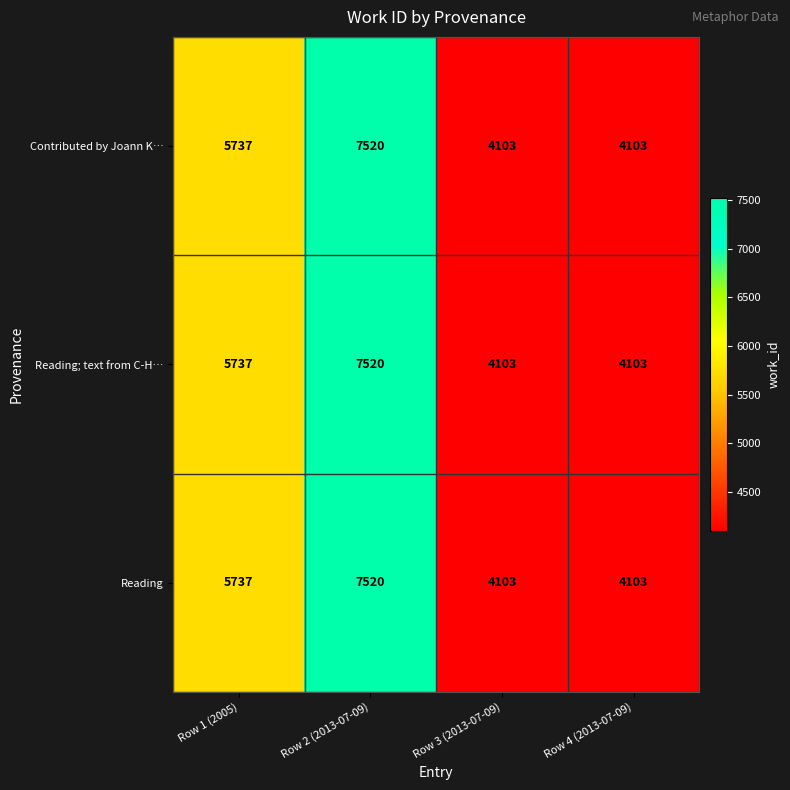

What is the difference between the maximum and second lowest values in the Reading series?

3417